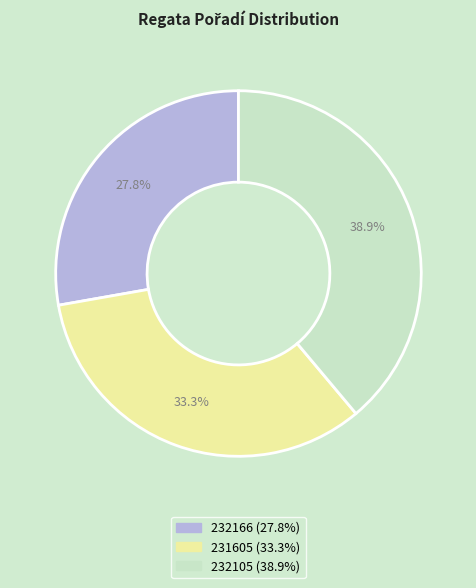

Is it true that 232166 is 33% of the pie?

False